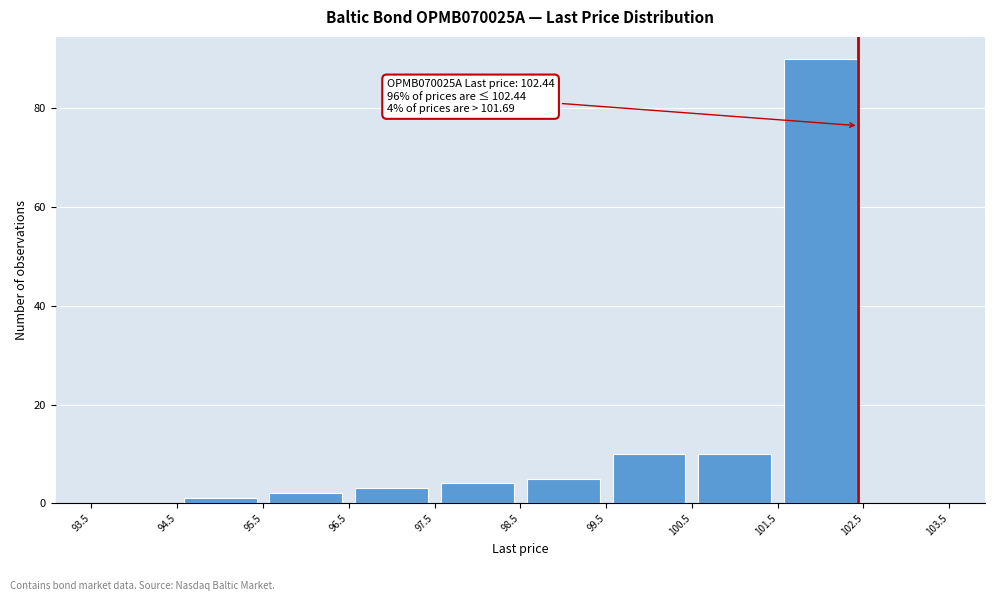

Over which range of the x-axis is the bar tallest?

101.5 to 102.5